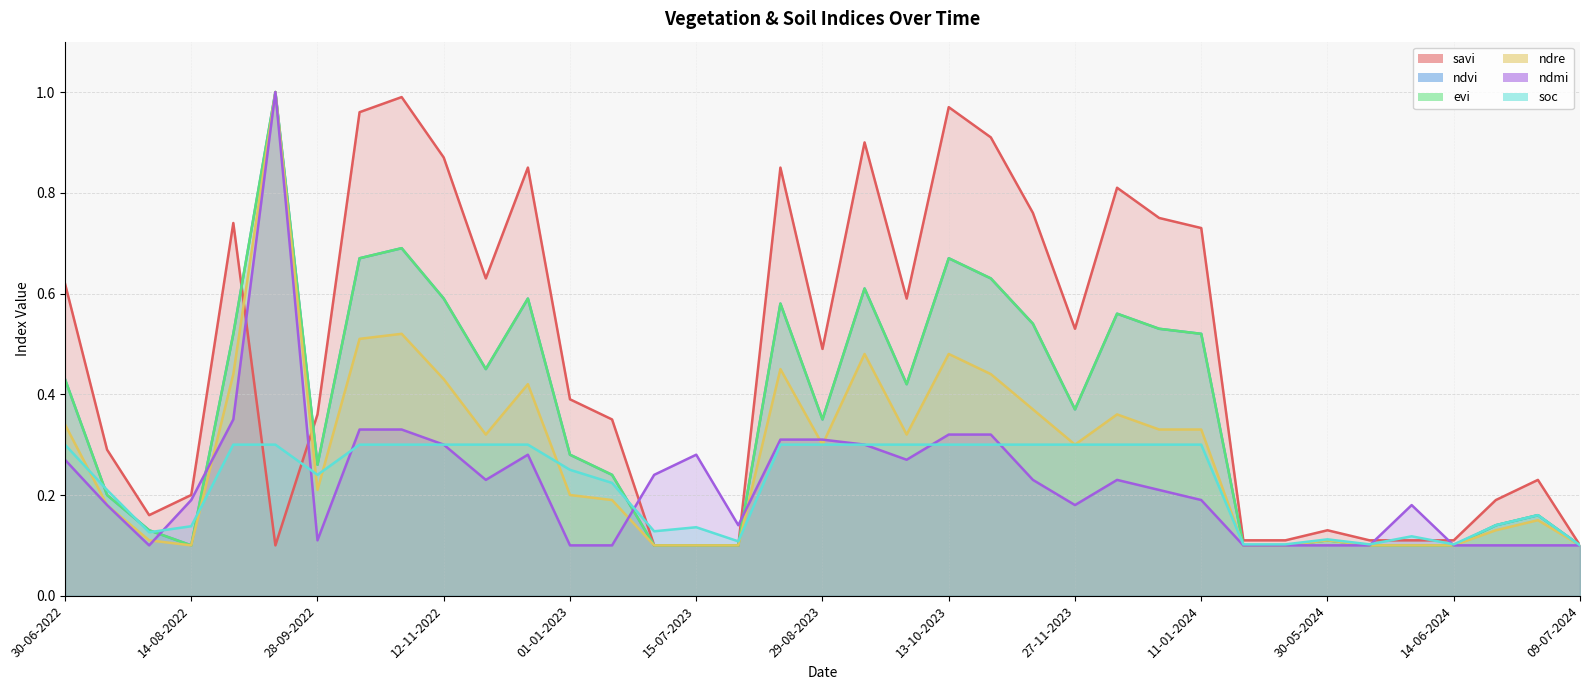

What is the approximate value of ndmi at 12-12-2022?

0.3